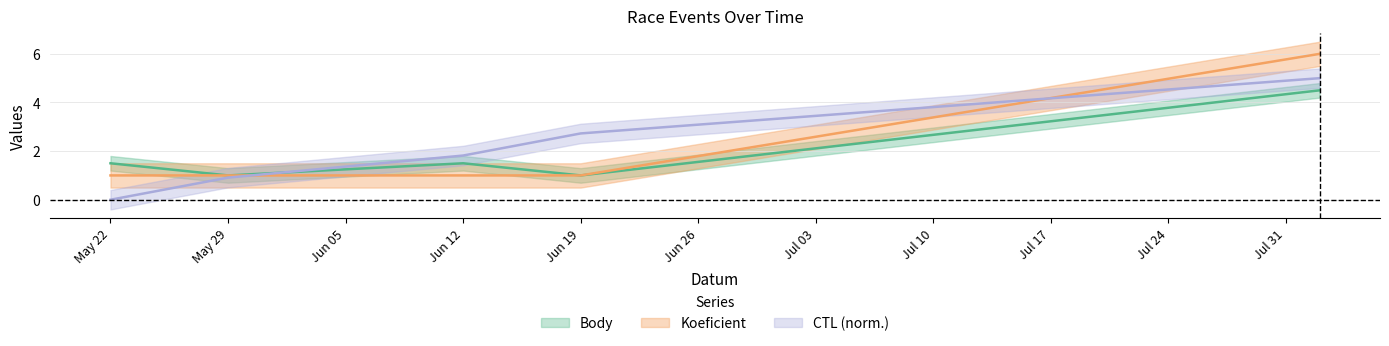

Which series has the largest range (max minus min)?

CTL